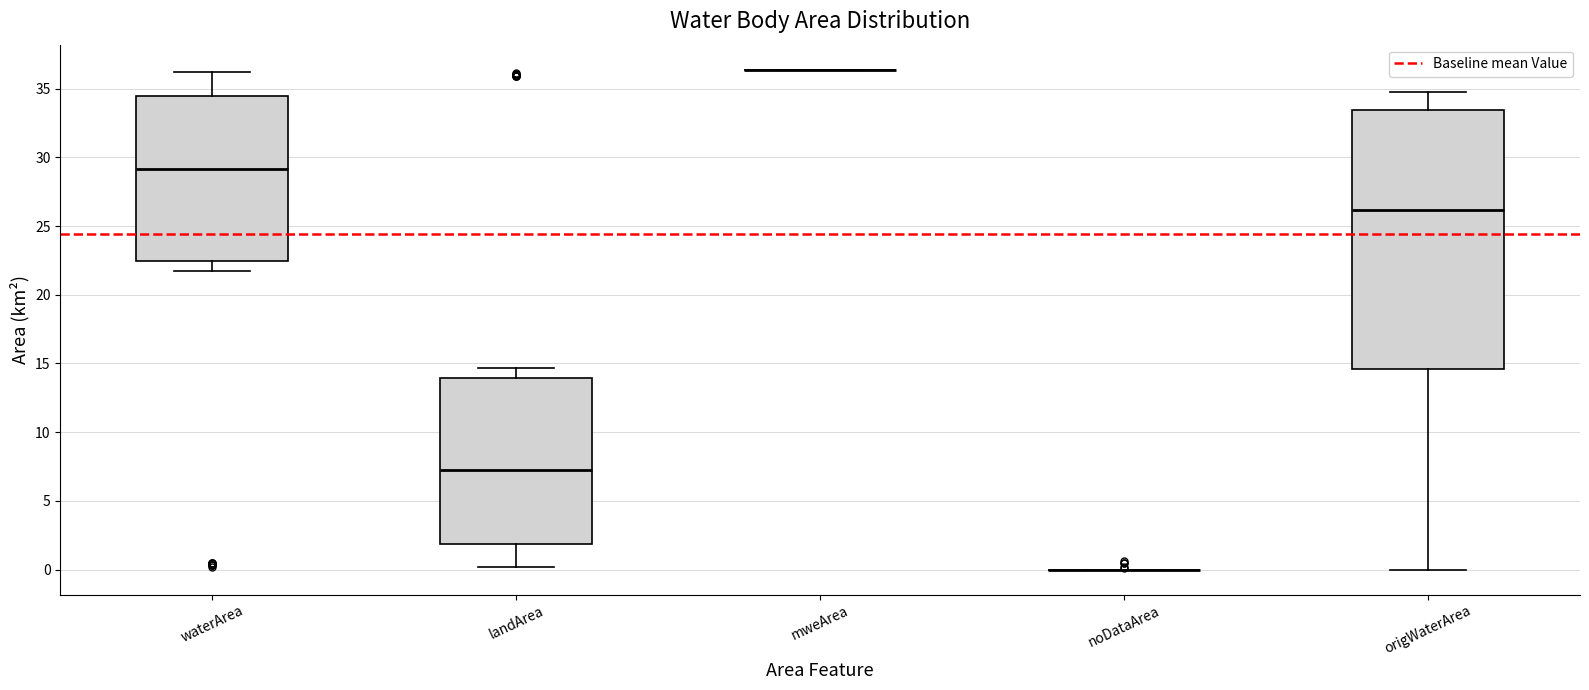

Comparing the boxes themselves (not the whiskers), which one is the tallest?

origWaterArea